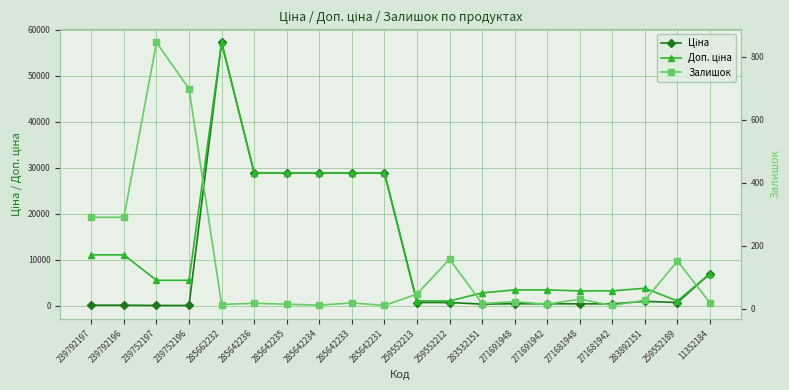

What is the value of the Залишок point at the 16th from the left?

30.0